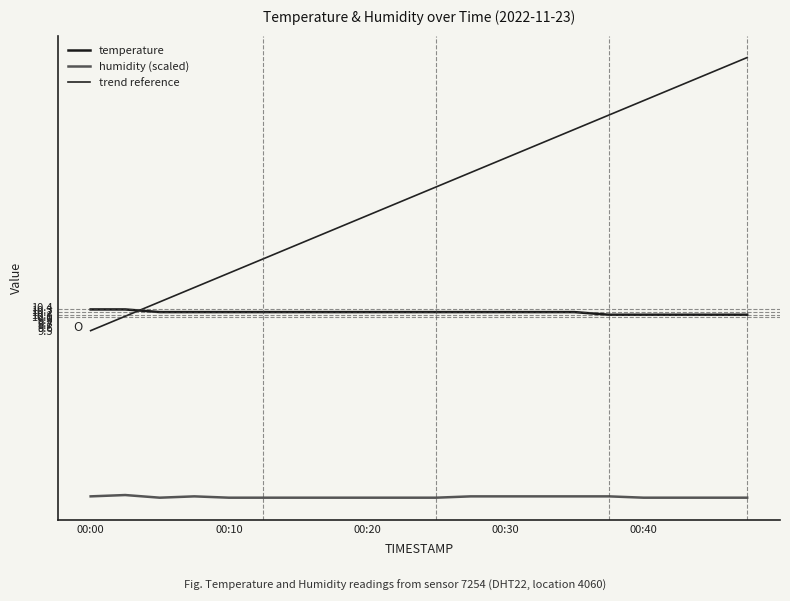

What is the minimum value for humidity (scaled)?

3.2